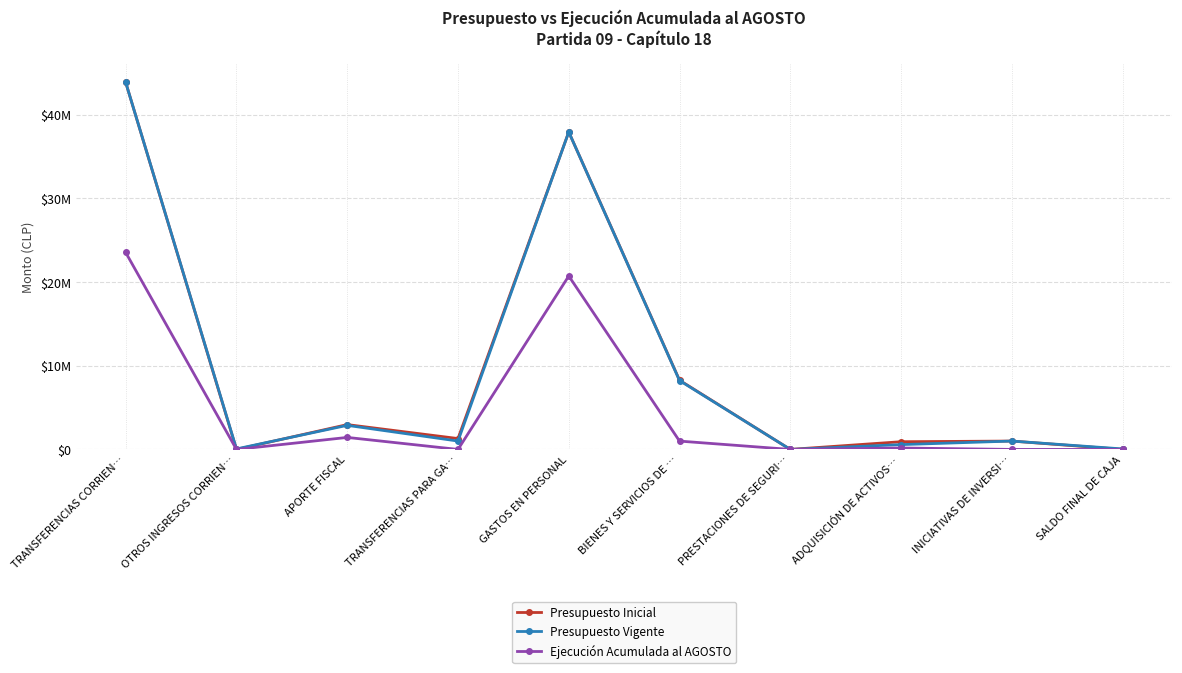

At which category does Presupuesto Inicial reach its first local peak?

APORTE FISCAL